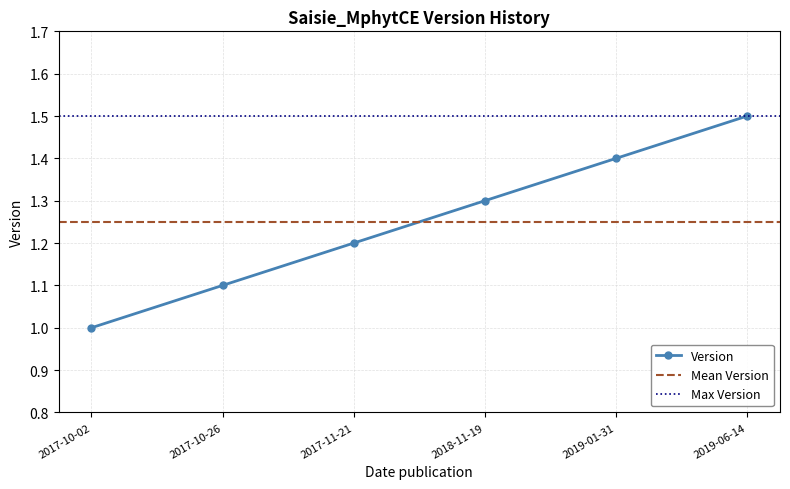

What is the value of the 3rd point from the left?

1.2